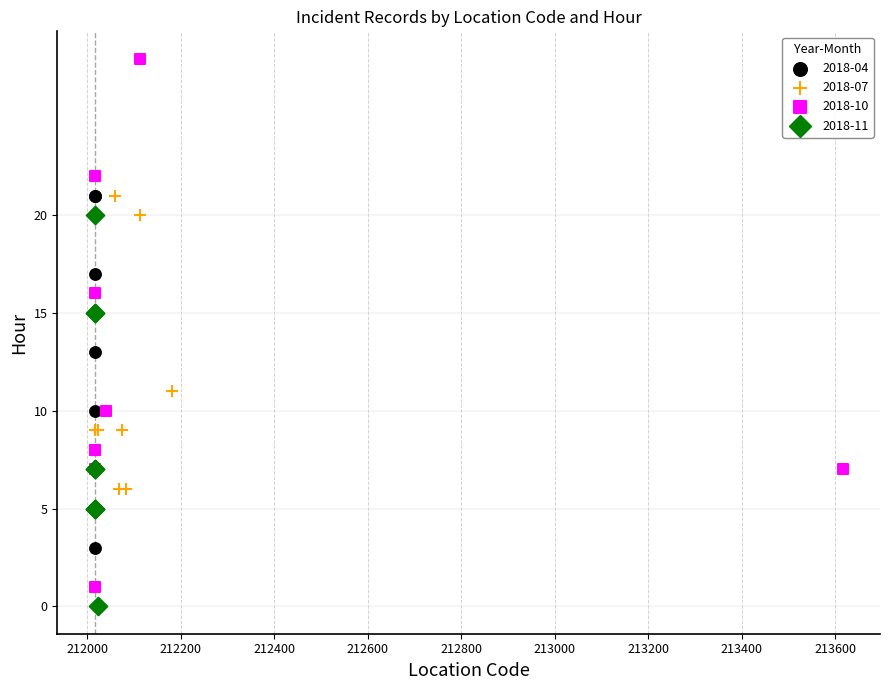

Which series has the largest Y range (max minus min)?

2018-10